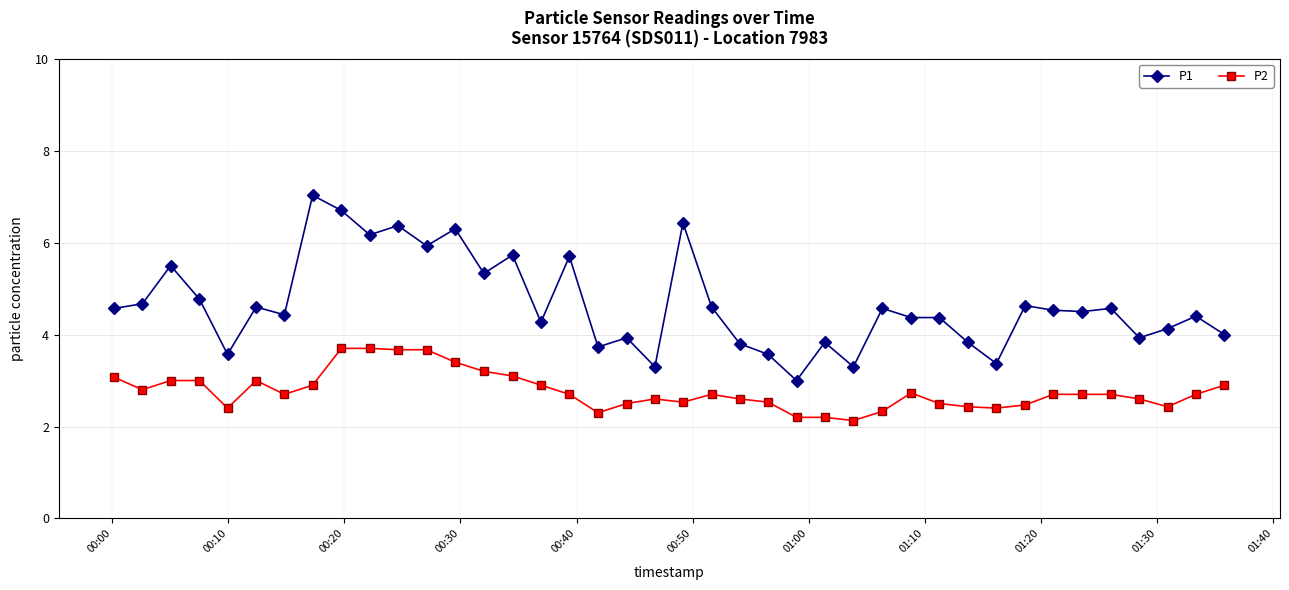

True or false: P2 has more than 0 points higher than both neighbors.

True